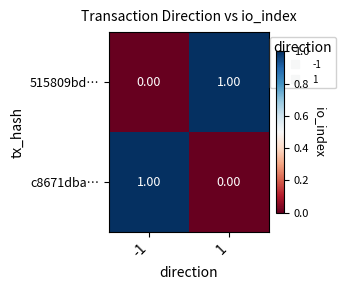

List the labels in order of 515809bd… value, largest first.

1, -1